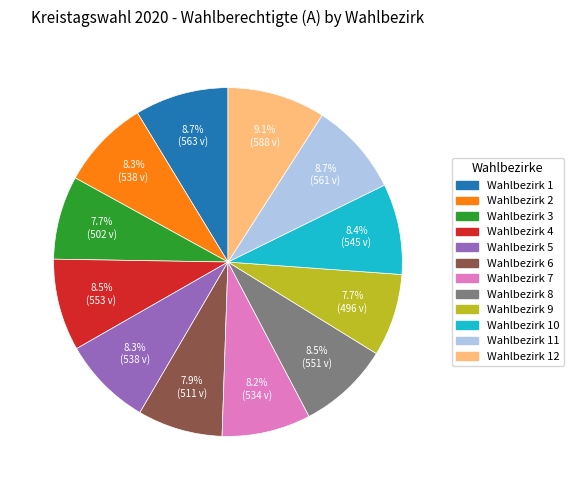

Is there a majority slice in this chart?

No